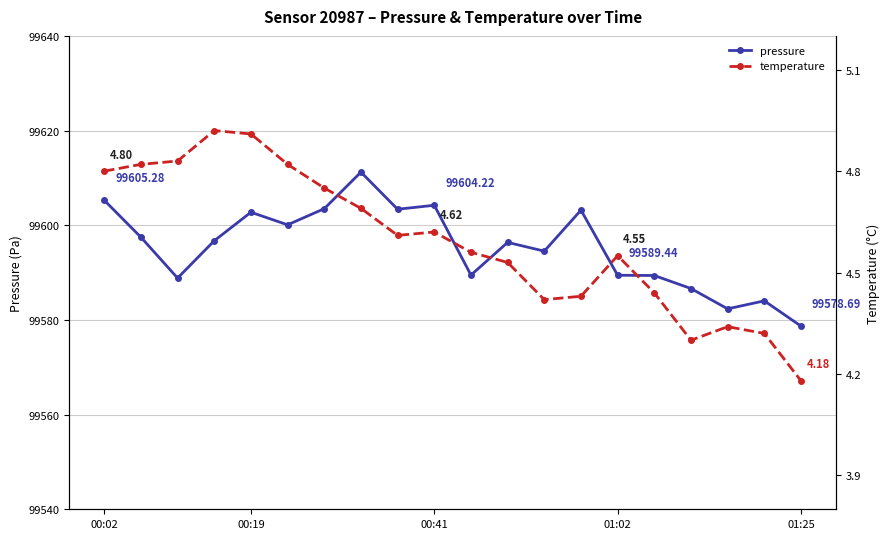

What is the label of the 20th point from the right?

00:02